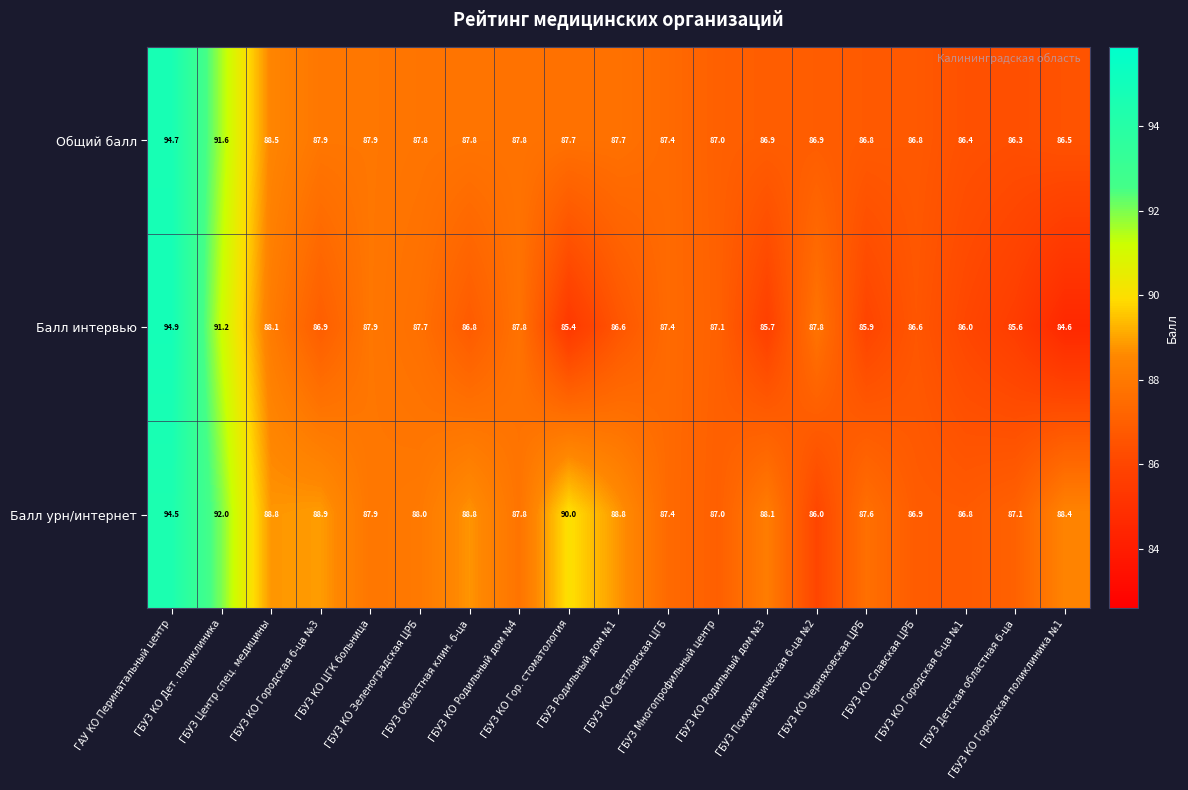

Which series changed the most between ГБУЗ КО Светловская ЦГБ and ГБУЗ КО Городская поликлиника №1?

Балл интервью